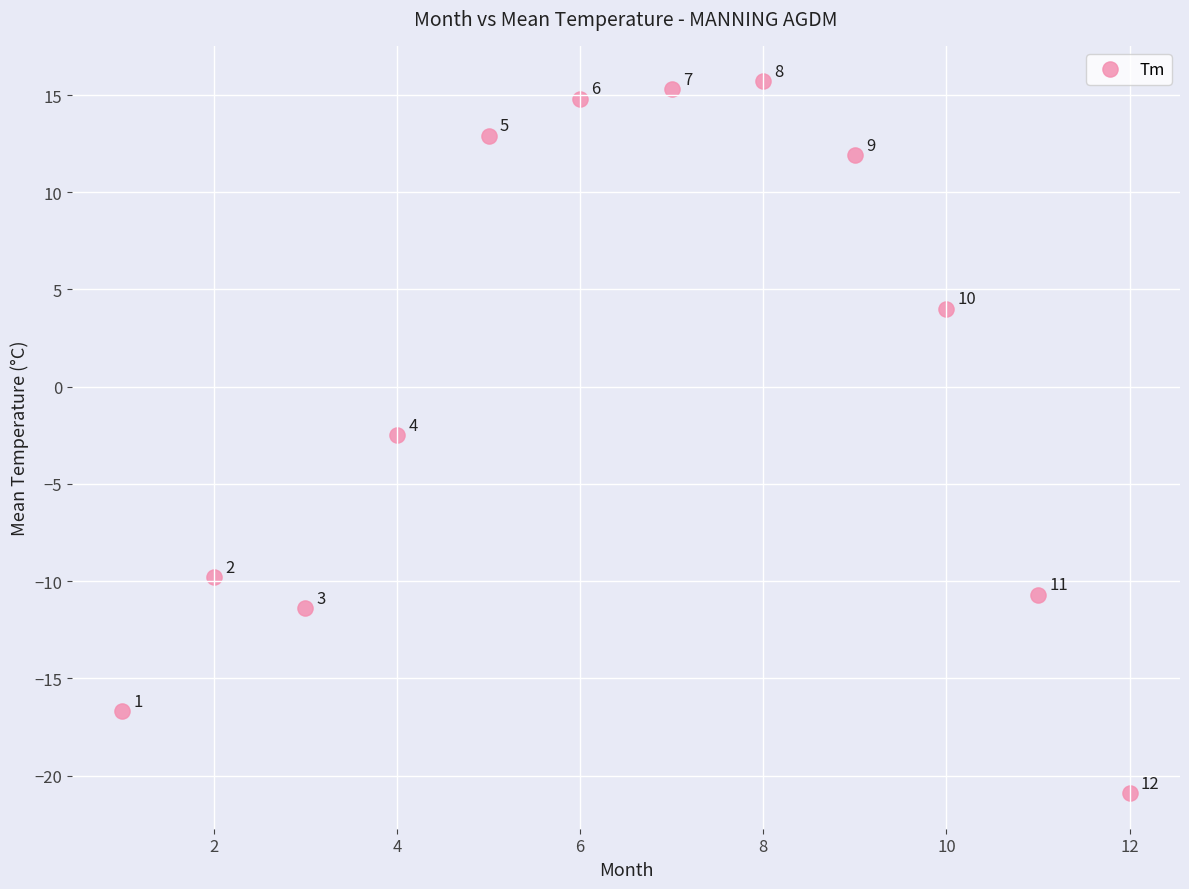

What is the range of X values (max minus min)?

11.0